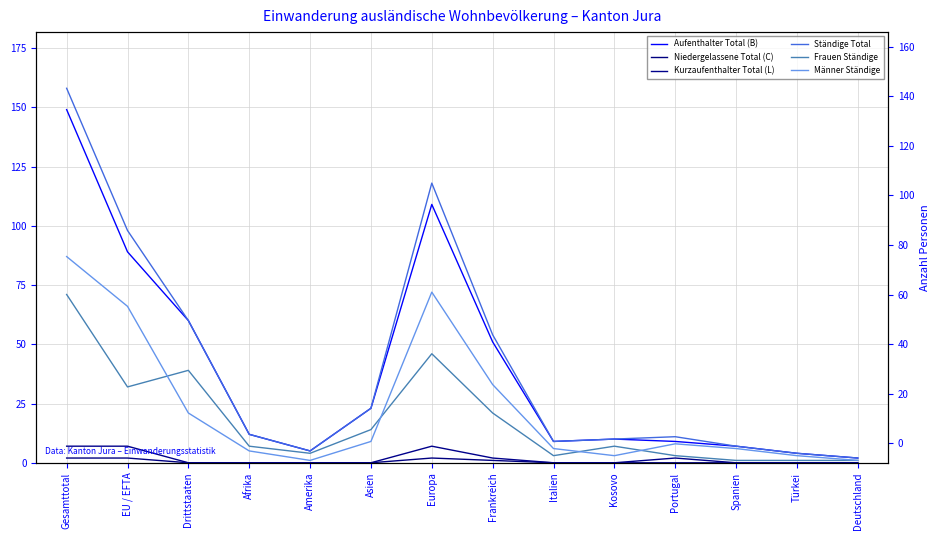

What is the label of the 9th point from the left?

Italien